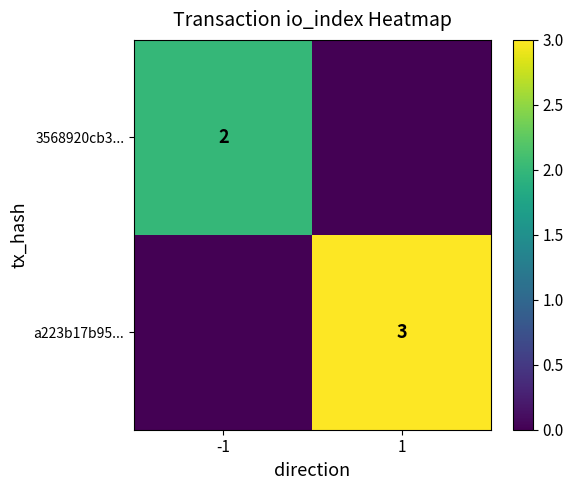

What is the total value across all series at -1?

2